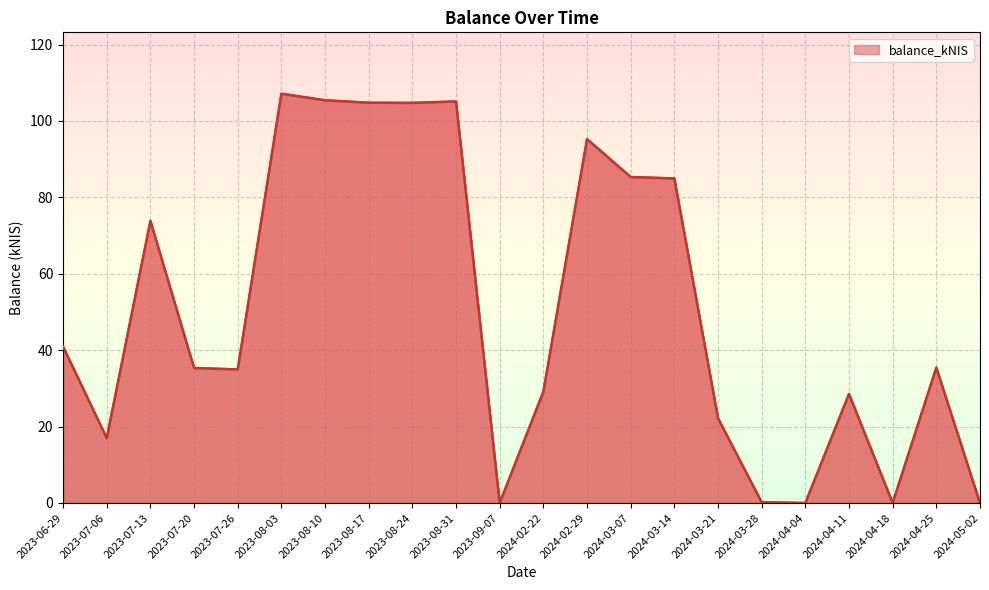

What is the ratio of the value at 2024-04-25 to the value at 2024-02-29?

0.4